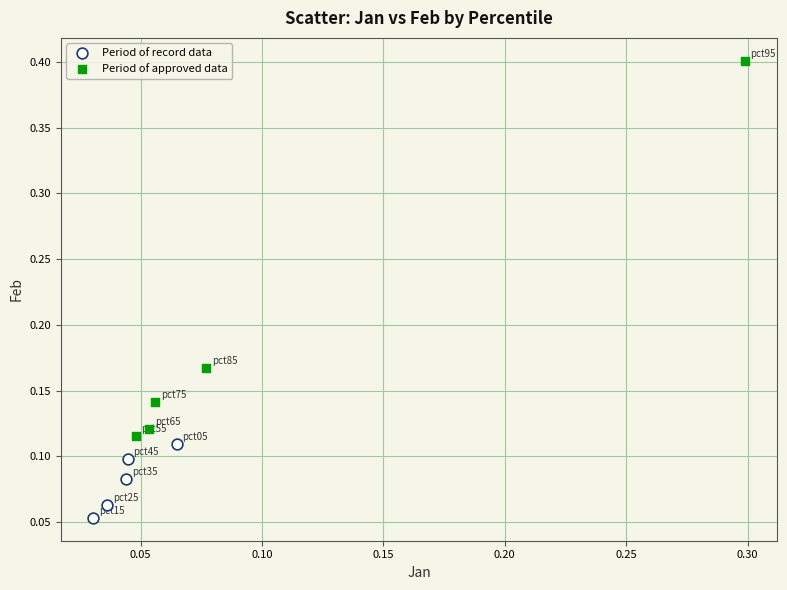

Which series reaches the minimum Y coordinate?

Period of record data